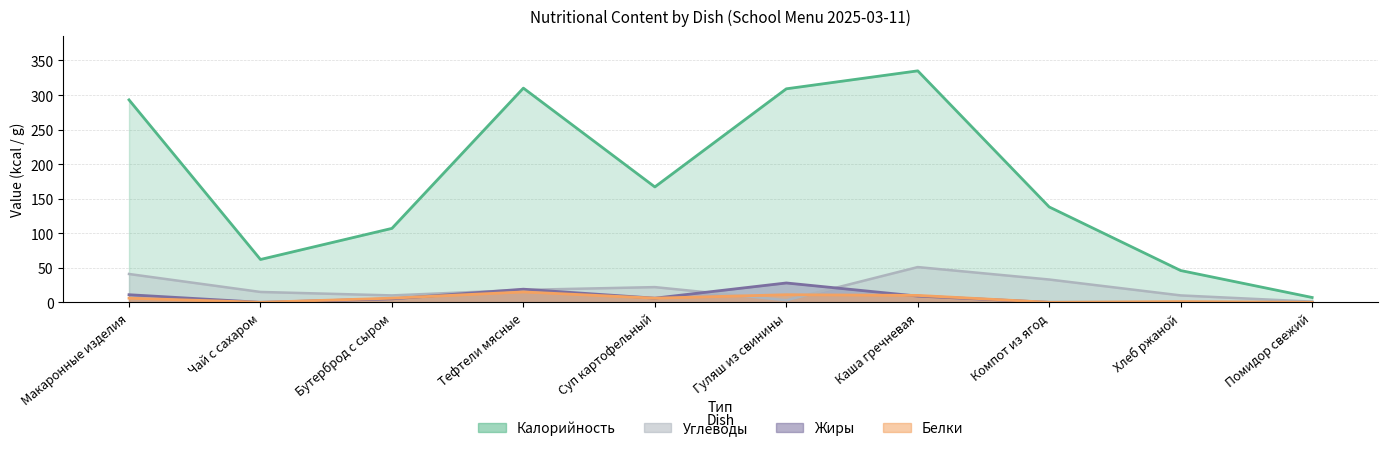

How many distinct data groups are displayed?

4